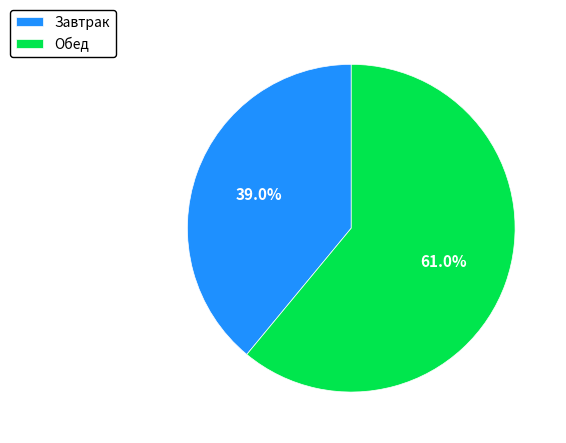

Which category accounts for the majority?

Обед